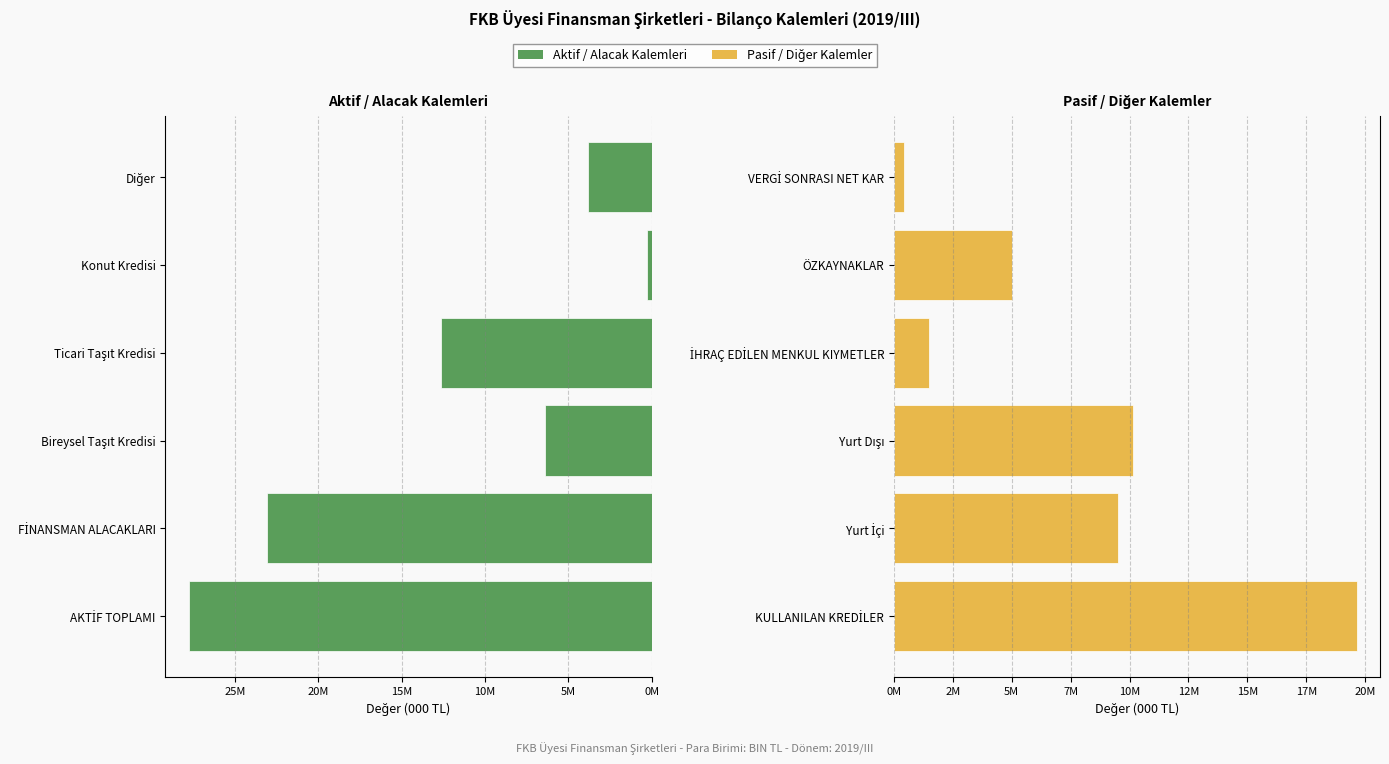

The Pasif / Diğer Kalemler series shows 10453301.6 at KULLANILAN KREDİLER. True or false?

False